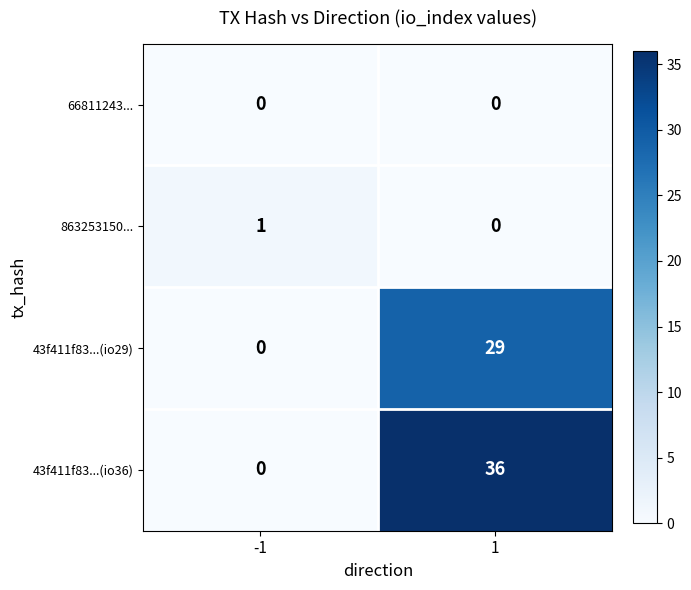

What is the sum of all 43f411f83...(io29) values?

29